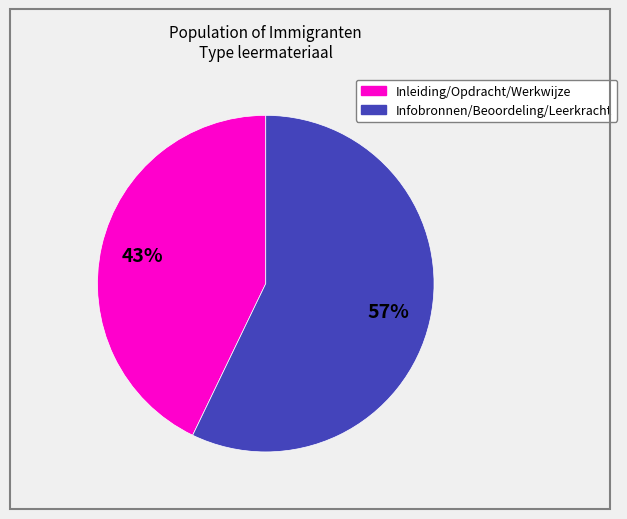

Is there a majority slice in this chart?

Yes